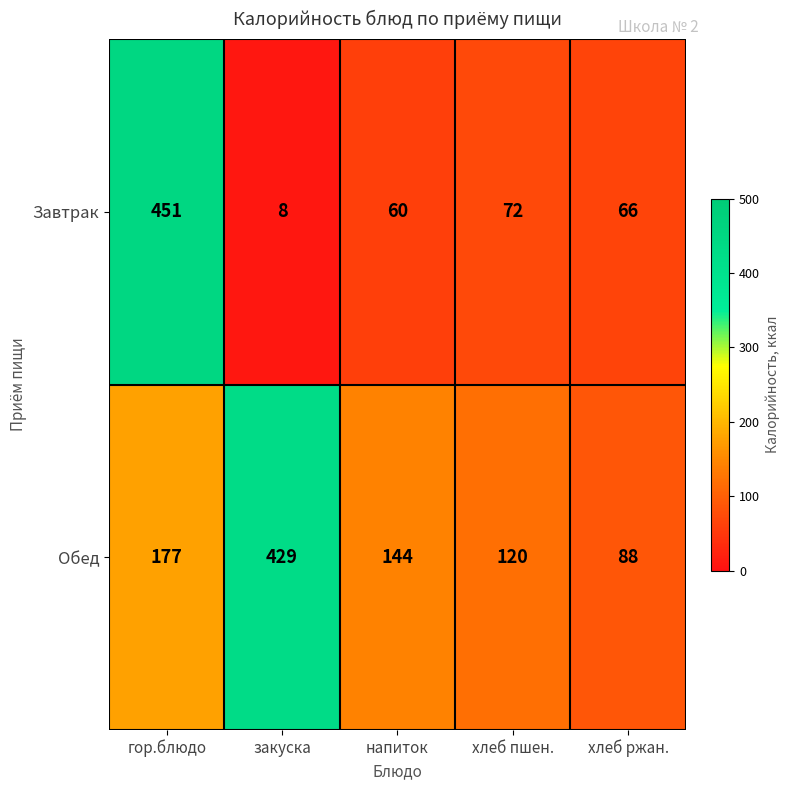

At which category is the sum across all series the highest?

гор.блюдо